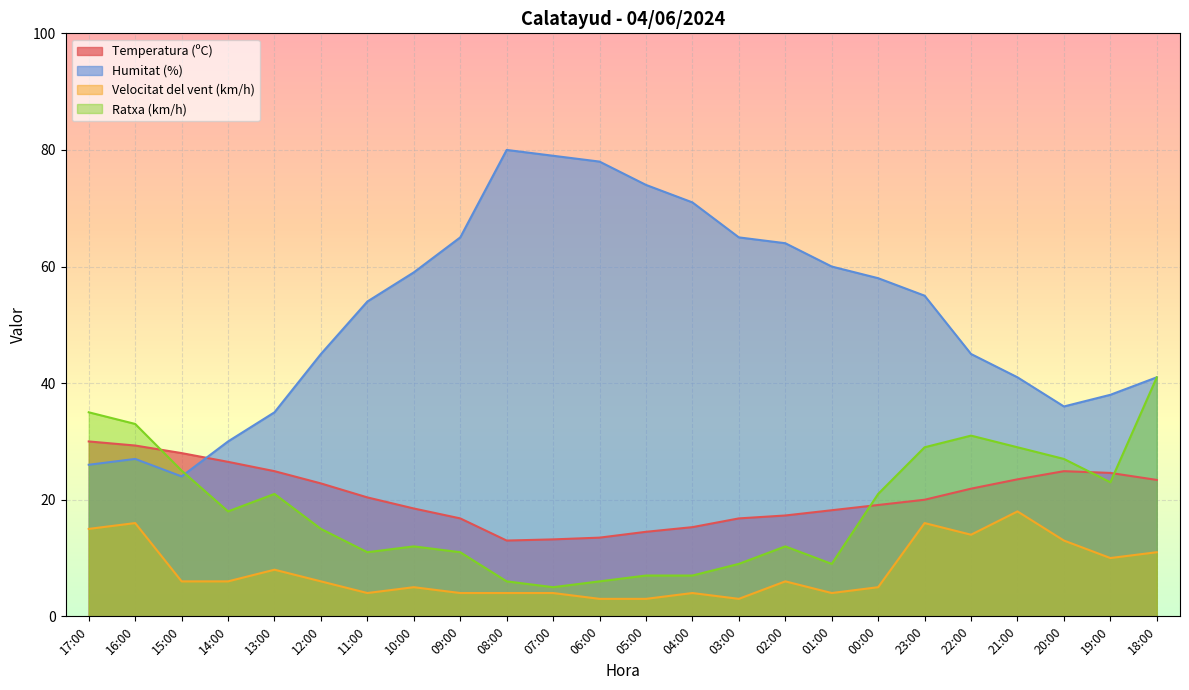

What is the difference between the Velocitat del vent (km/h) values at 16:00 and 02:00?

10.0